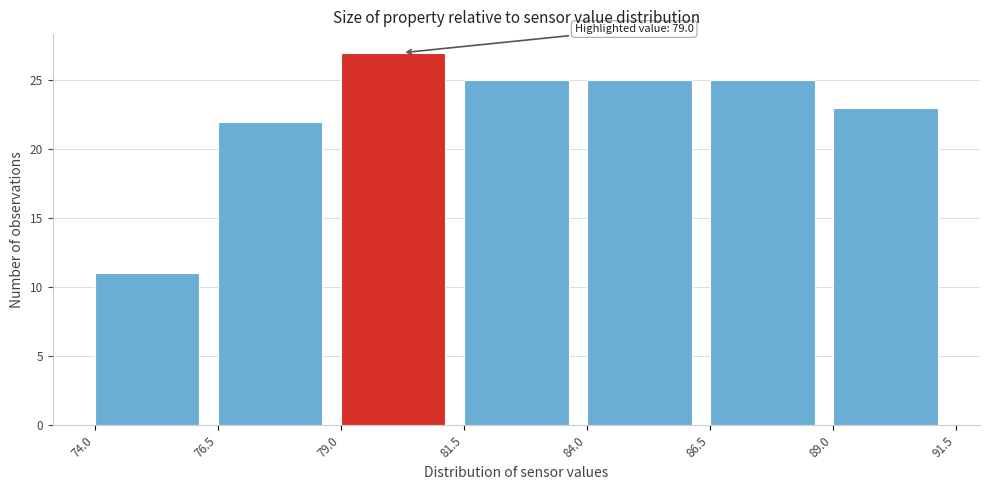

Which range on the x-axis has the tallest bar?

79.0 to 81.5